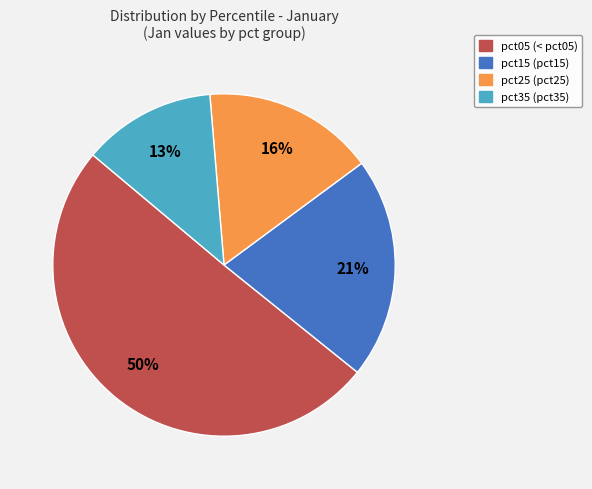

To the nearest percent, what is the average slice percentage?

25%